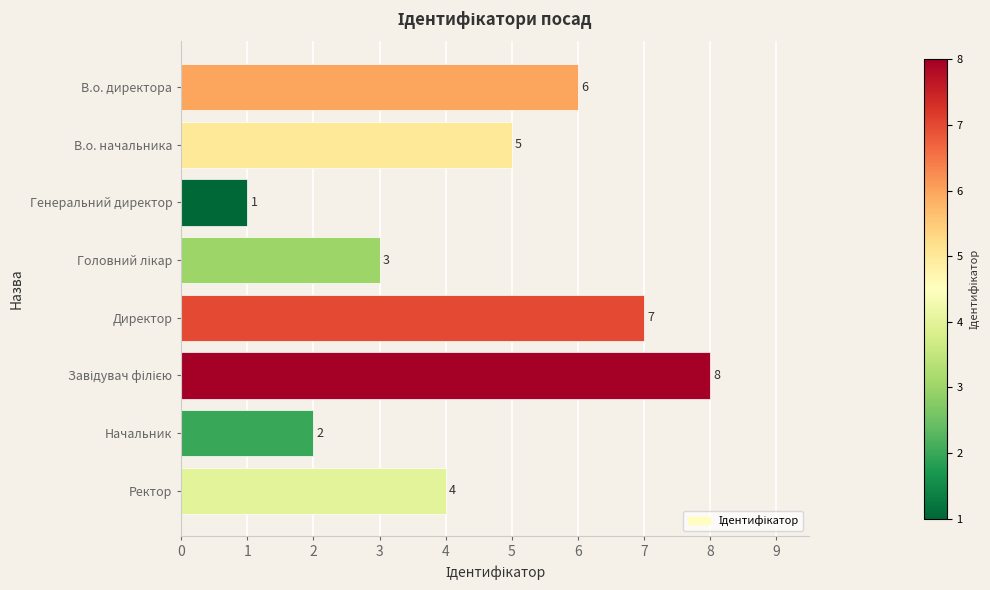

At which category does the chart reach its minimum across all series?

Генеральний директор